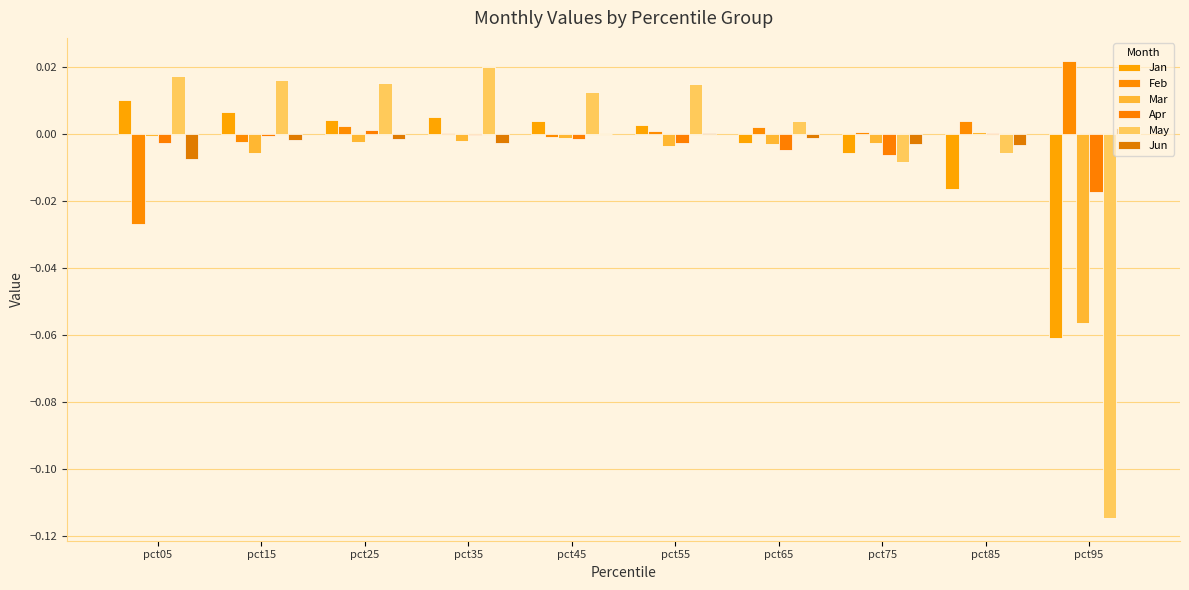

Which series has the largest range (max minus min)?

May